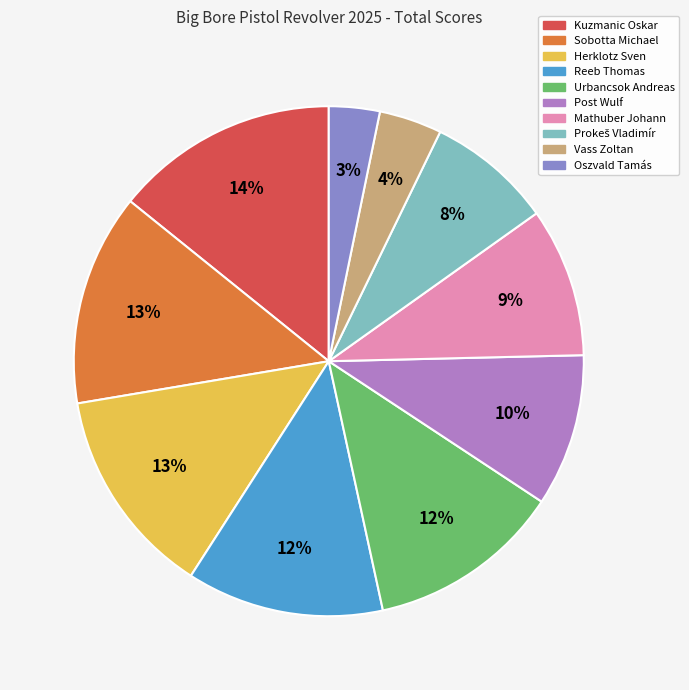

Which category has the smallest portion of the pie?

Oszvald Tamás